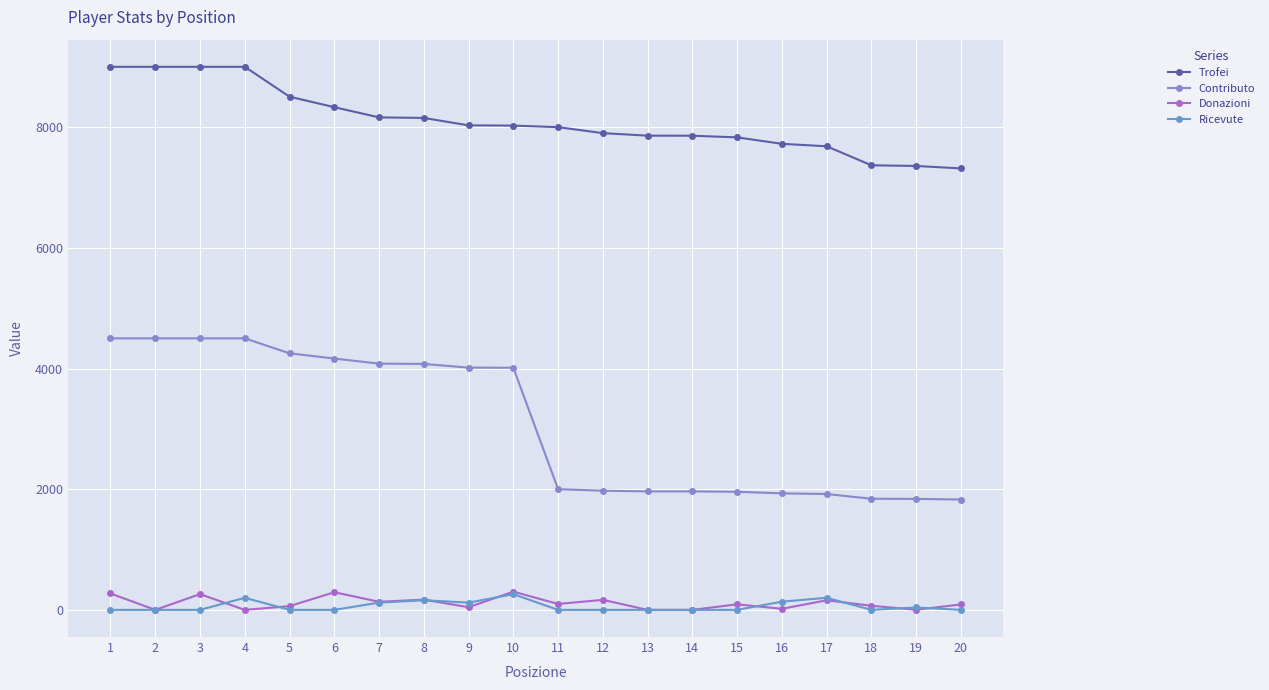

How many lines are shown in the chart?

4